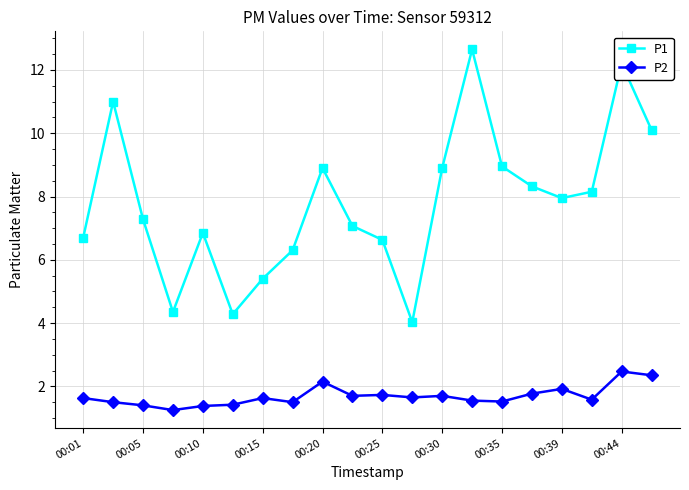

List the series in order of their overall mean, highest first.

P1, P2